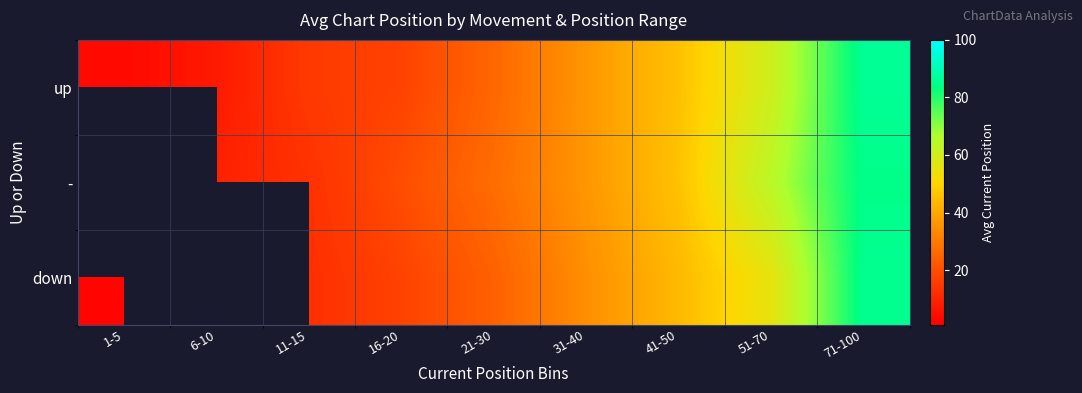

How many values in the down series exceed 24?

4